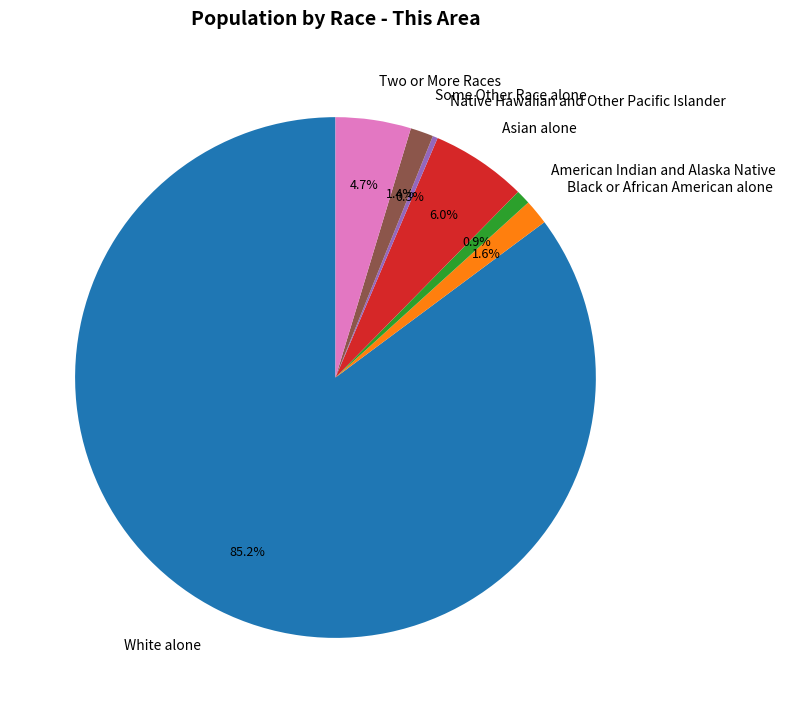

What is the ratio of the value at Two or More Races to the value at Asian alone?

0.8